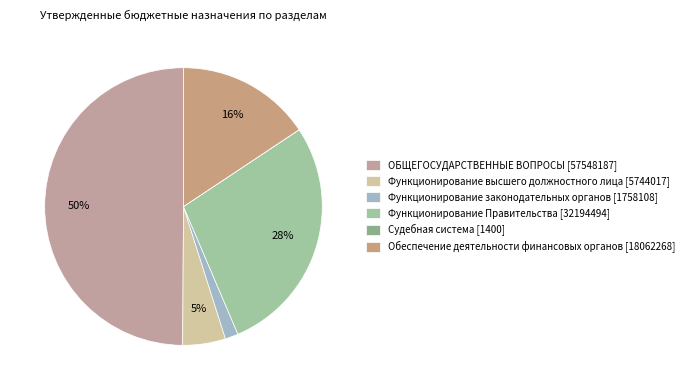

True or false: Функционирование Правительства accounts for 28% of the total.

True